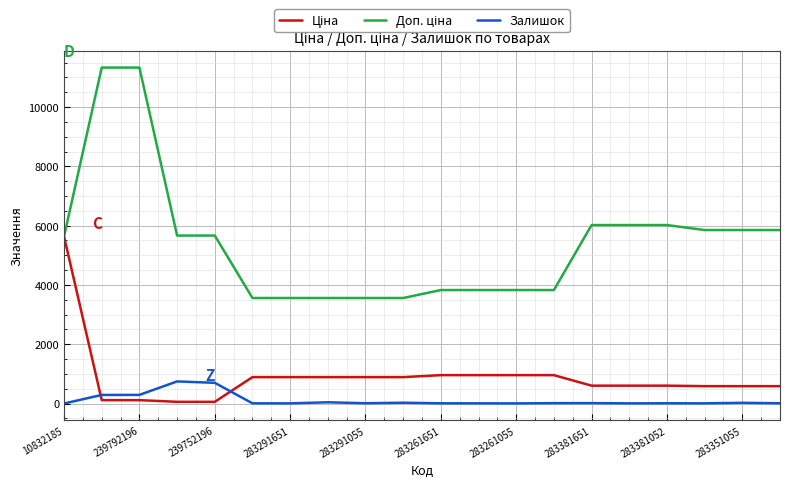

At how many categories does at least one series exceed 8032?

2